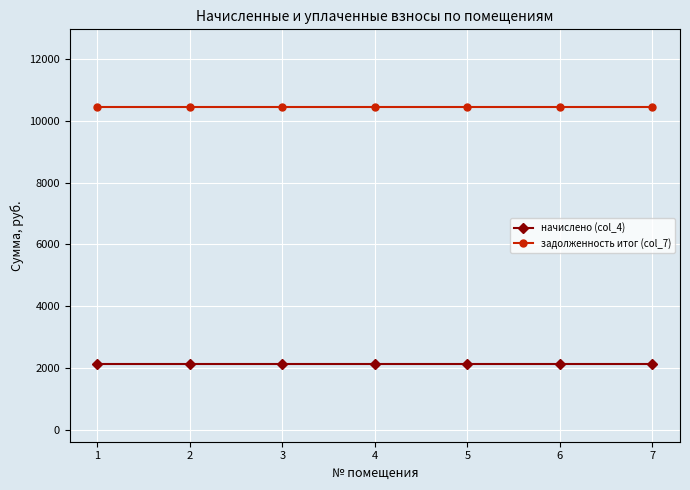

True or false: задолженность итог (col_7) and начислено (col_4) cross at least once.

False